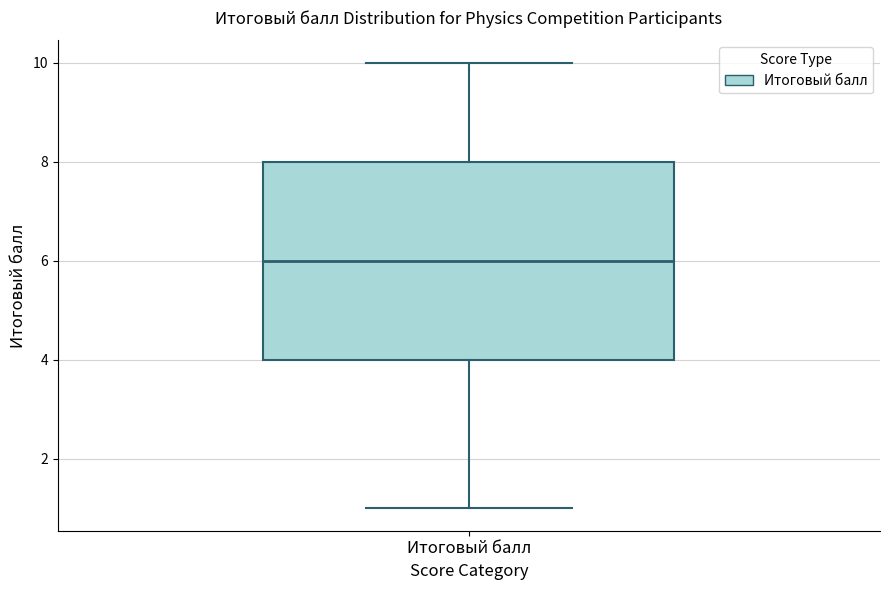

Transcribe this box plot: give where the median line is, the range the box spans, and where the two whiskers end, as read against the y-axis. The values are not printed on the chart, so give them approximately, as read against the axis.

median 6, box 4 to 8, whiskers 1 to 10